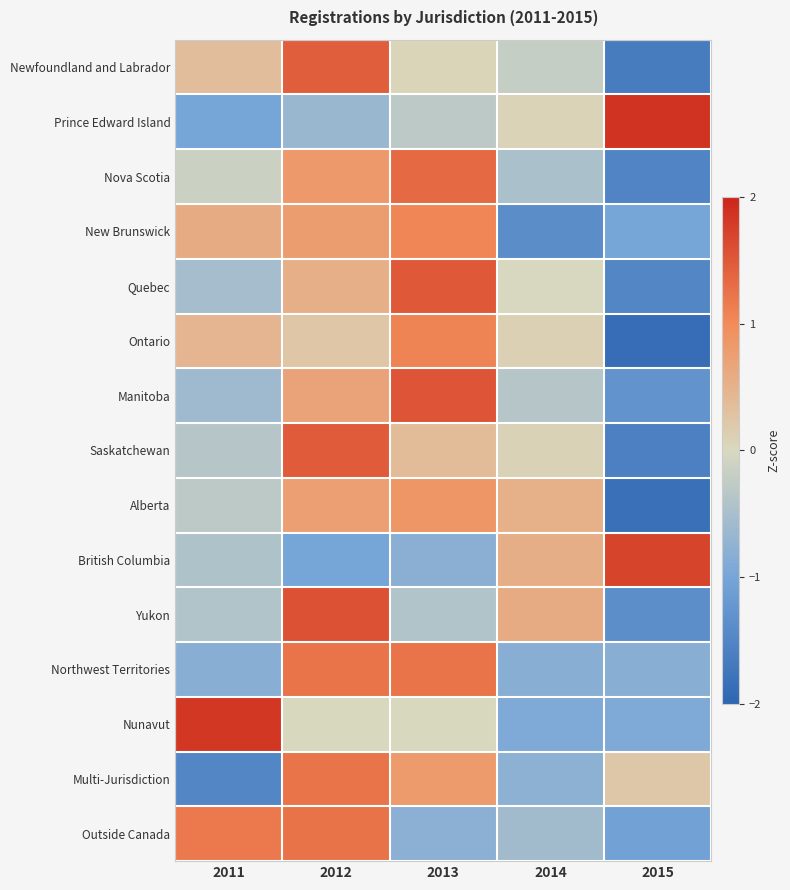

What is the spread (max minus min) of values at 2013?

2.3